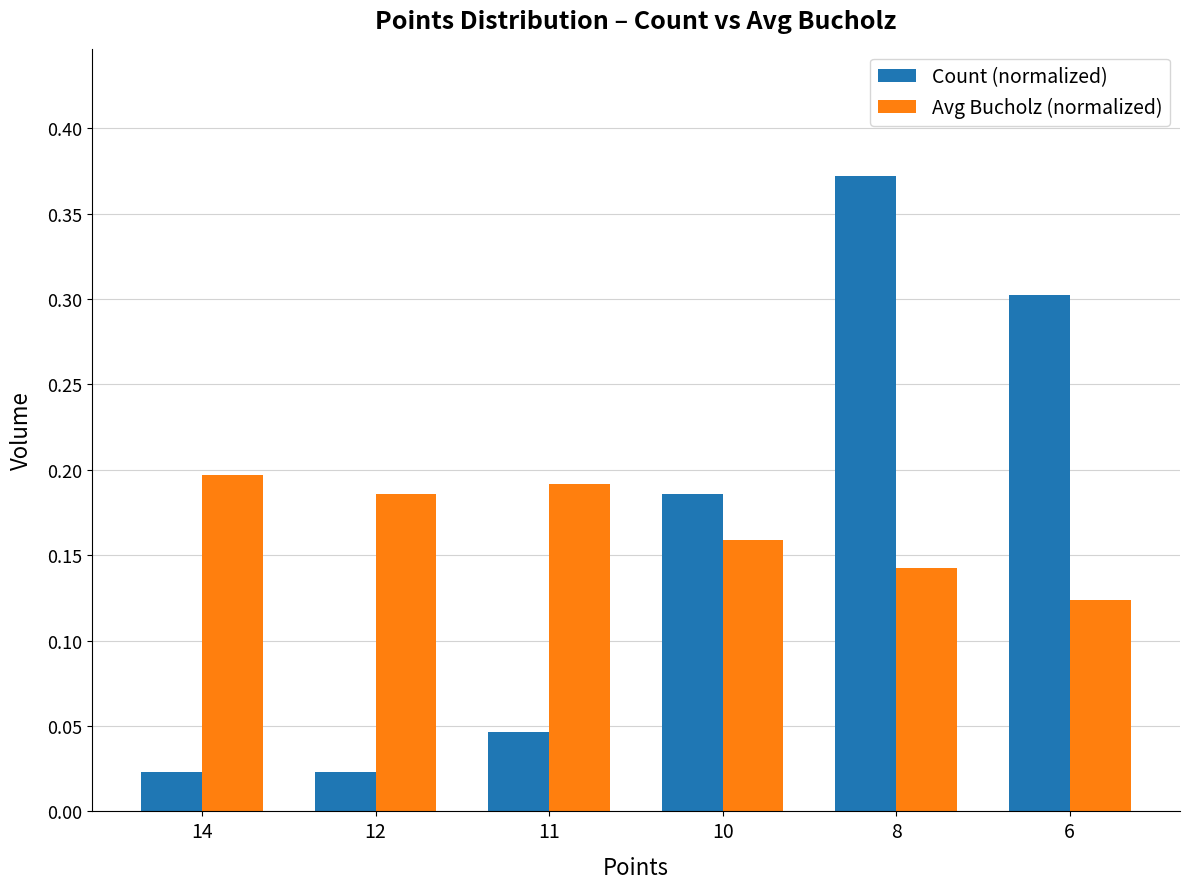

Which series changed the most between 12 and 10?

Count (normalized)